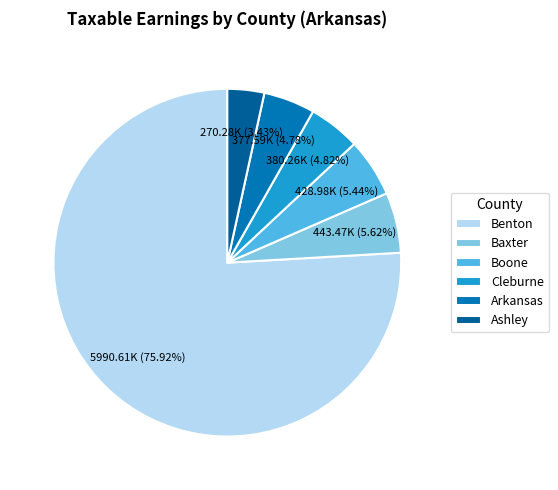

How many segments does this pie chart have?

6